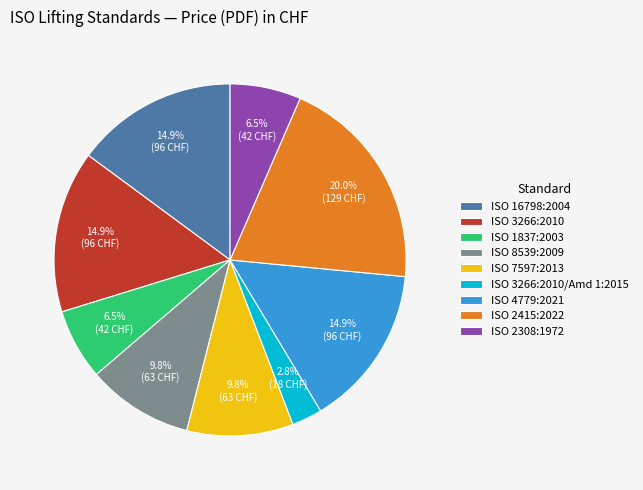

To the nearest percent, what is the average slice percentage?

11%